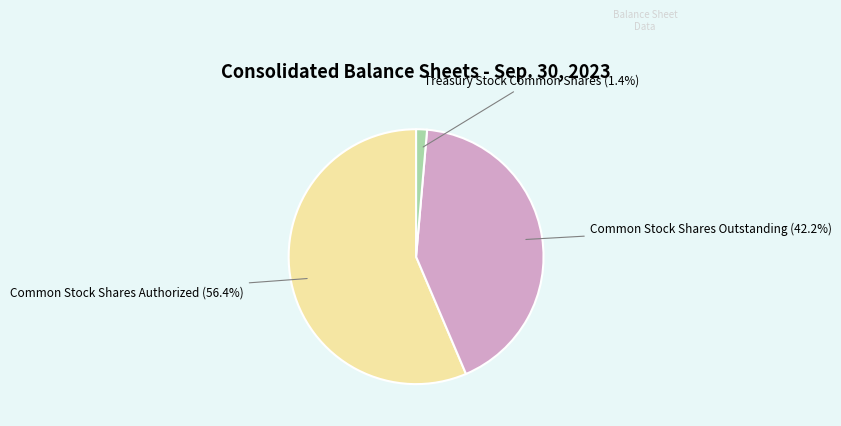

Is there any slice that represents more than half of the pie?

Yes